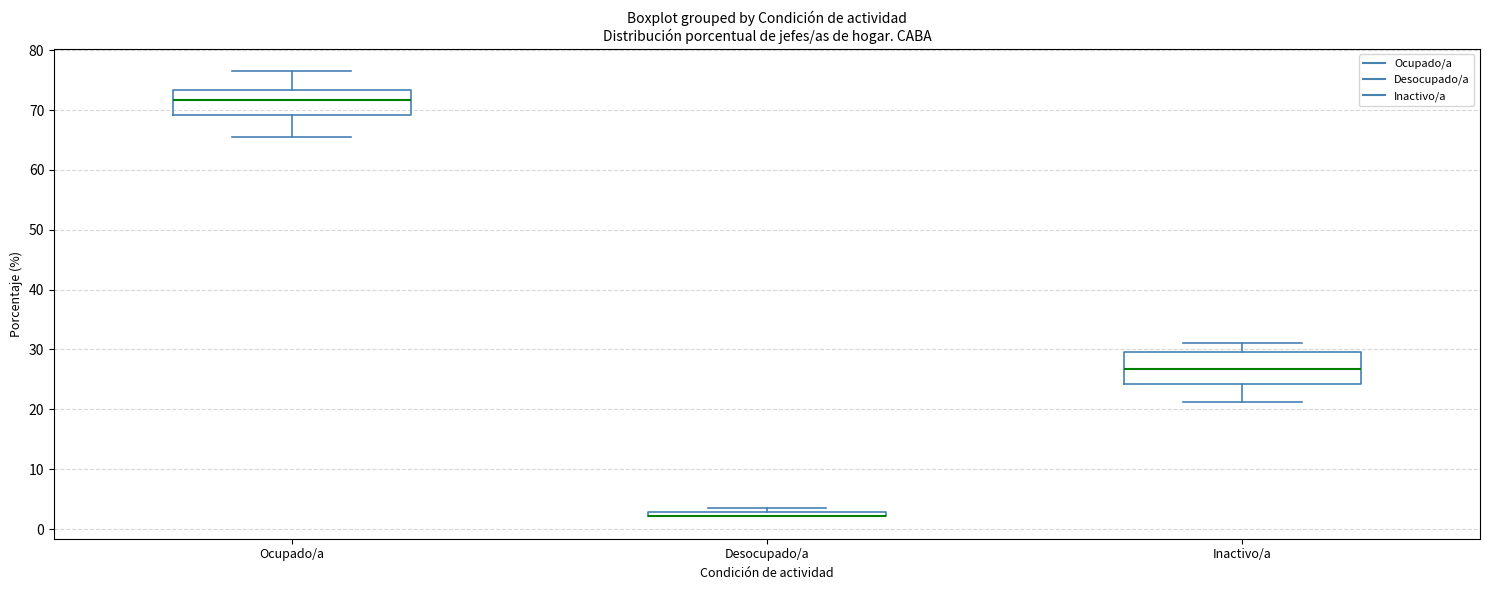

Which box is the tallest, from its lower edge to its upper edge?

Inactivo/a